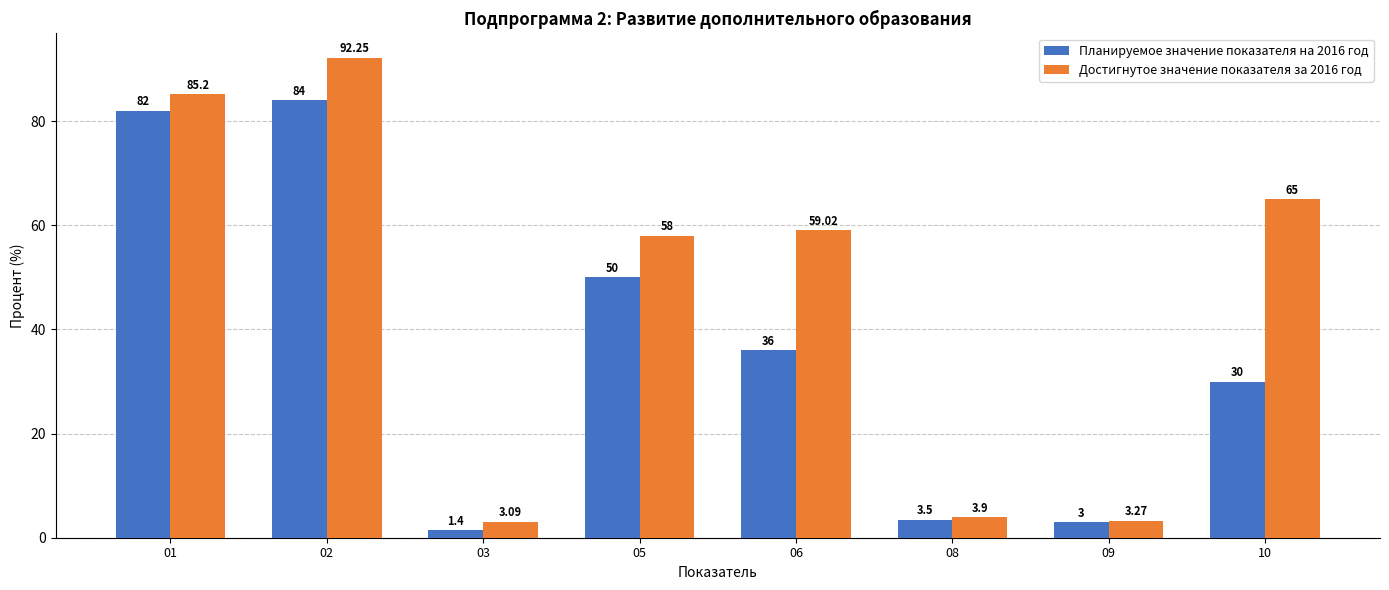

Which series has the largest total across all categories?

Достигнутое значение показателя за 2016 год